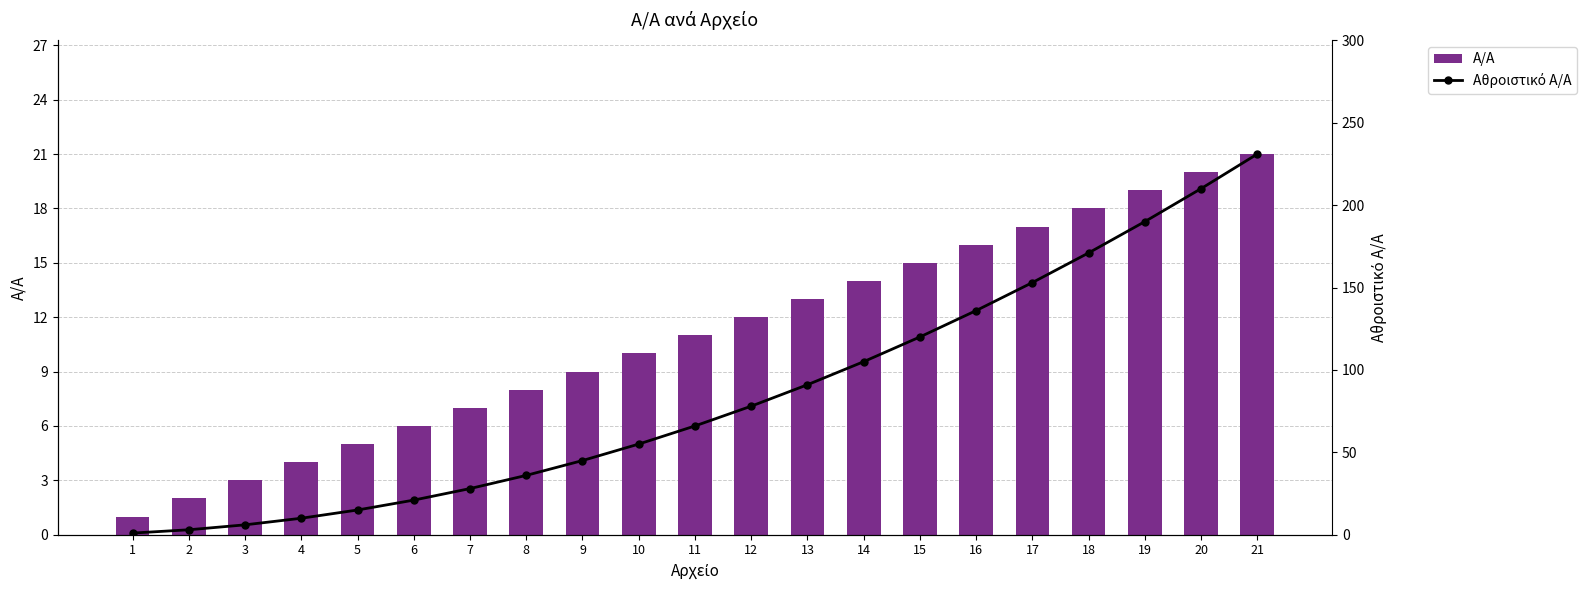

How many values in the Α/Α series exceed 11?

10